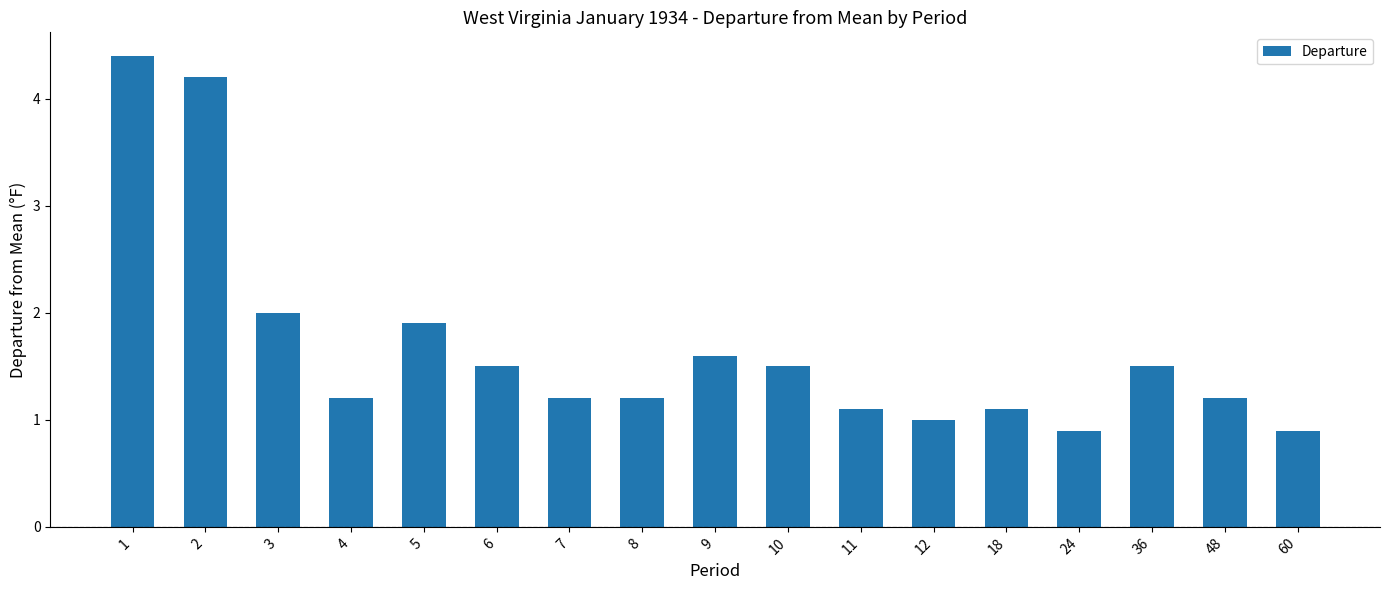

What is the value of the 14th bar from the left?

0.9